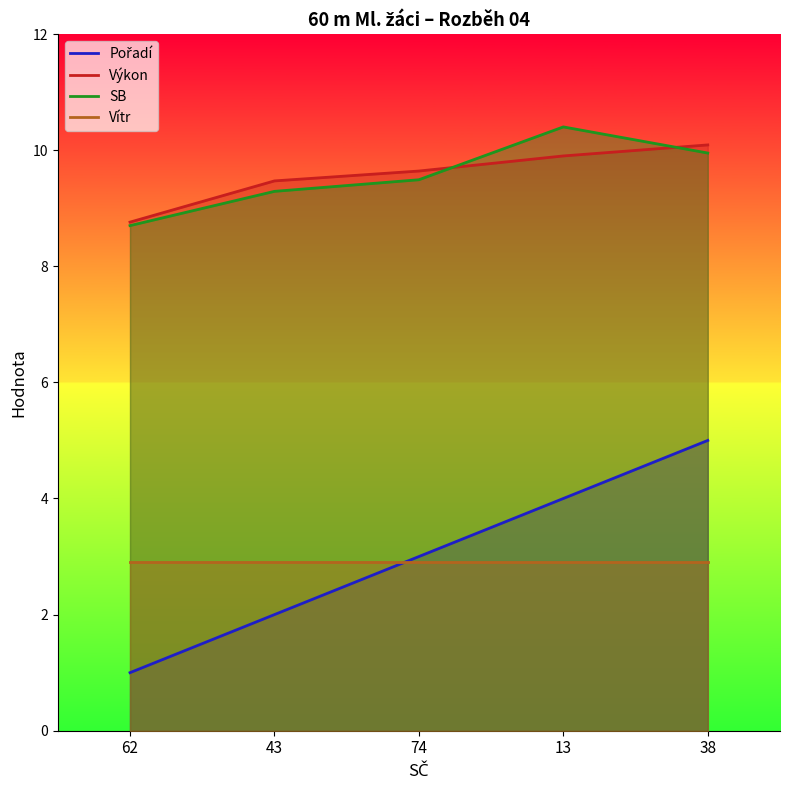

What is the total value across all series at 43?

23.7